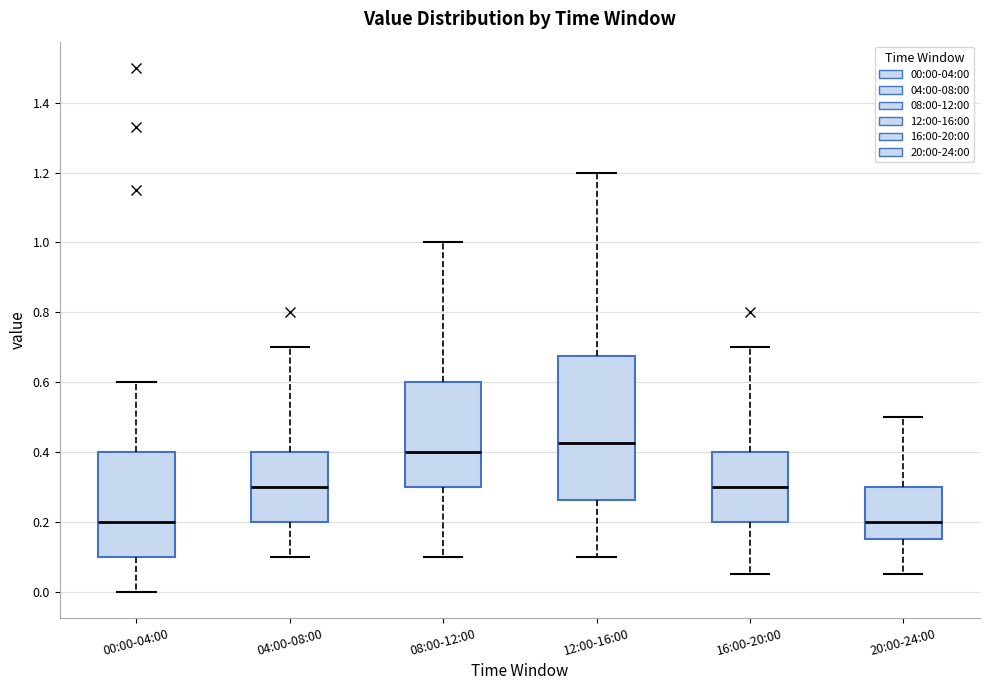

Which box is the tallest, from its lower edge to its upper edge?

12:00-16:00